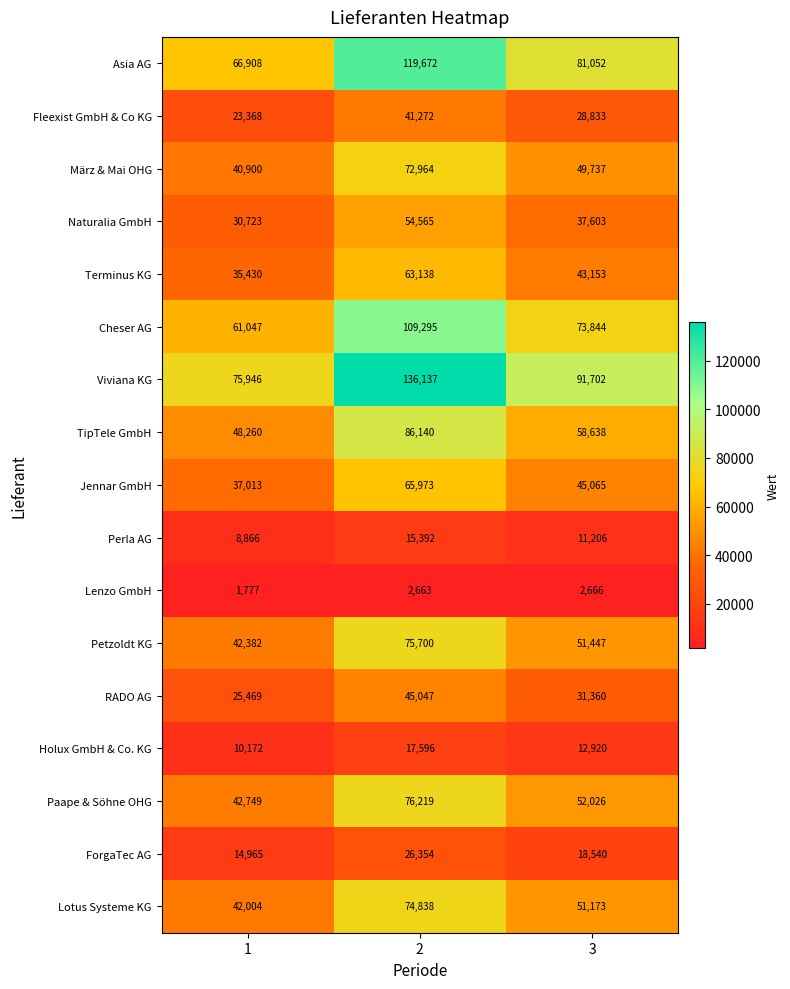

The value of RADO AG at 3 is 31360. True or false?

True